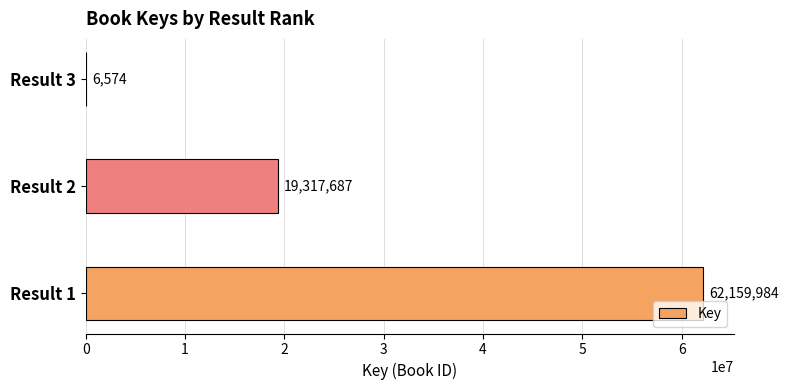

Between Result 1 and Result 3, which is larger?

Result 1